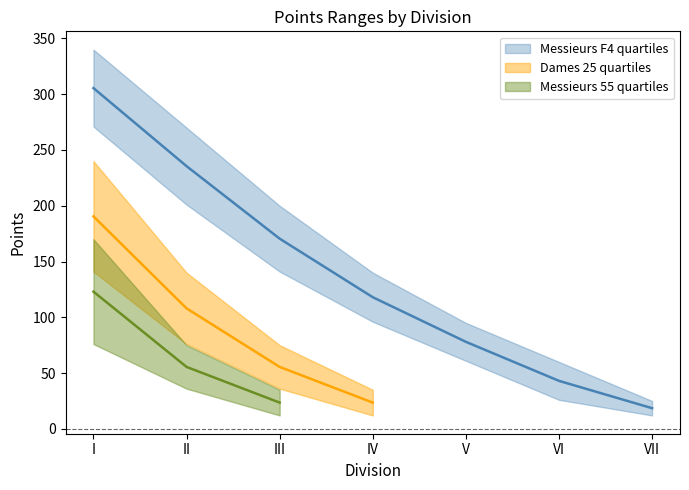

List the labels in order of value, smallest first.

VII, VI, V, IV, III, II, I